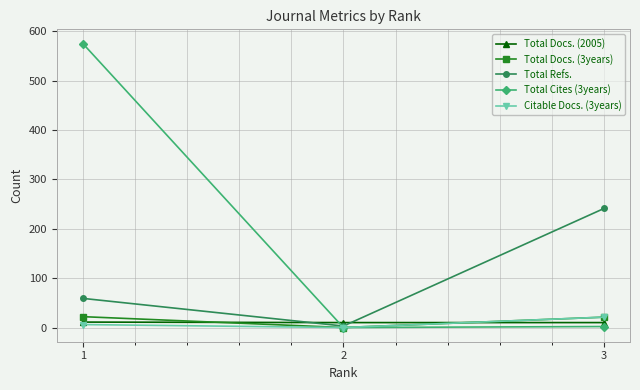

What is the maximum value for Total Refs.?

241